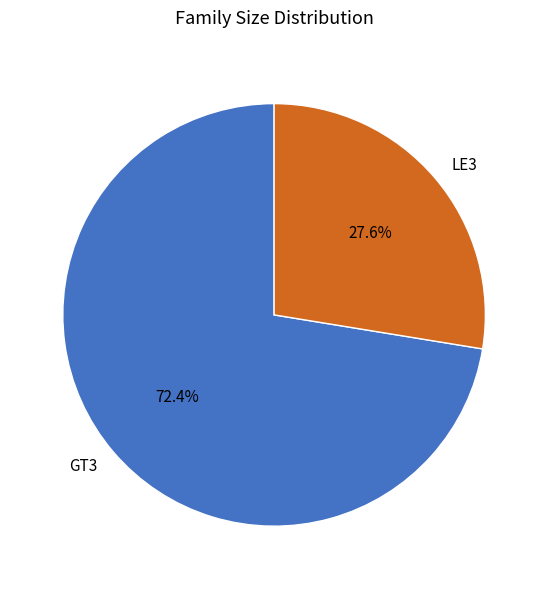

Does any single category account for the majority?

Yes